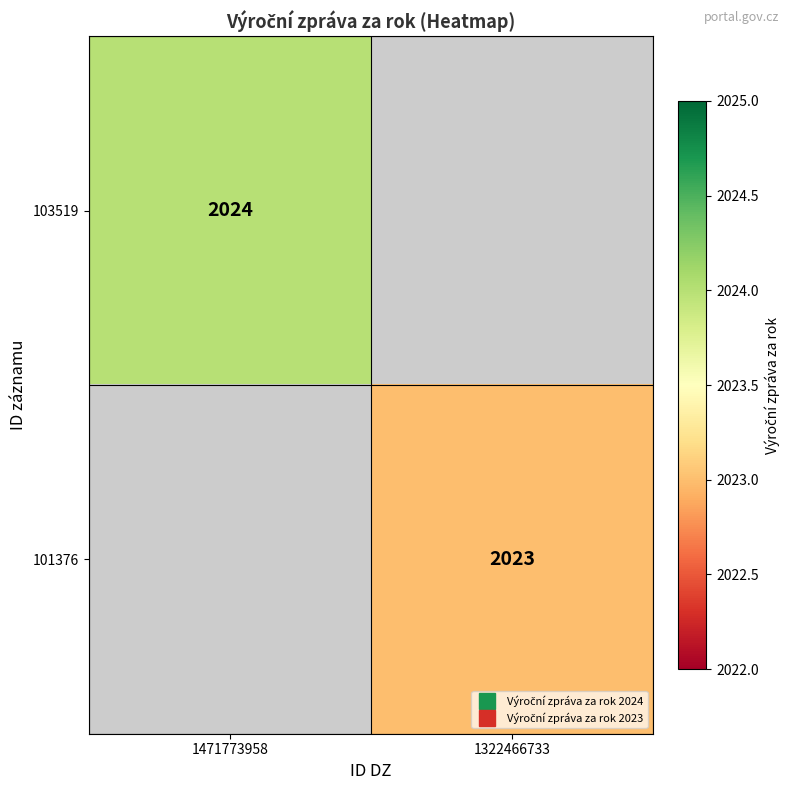

Is it true that 101376 equals 2715.5 at 1322466733?

False